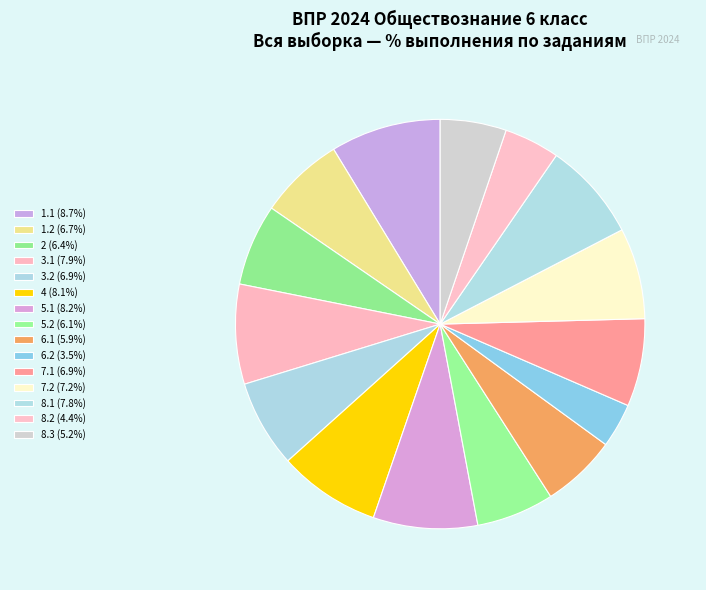

To the nearest percent, what portion does 5.1 represent?

8%